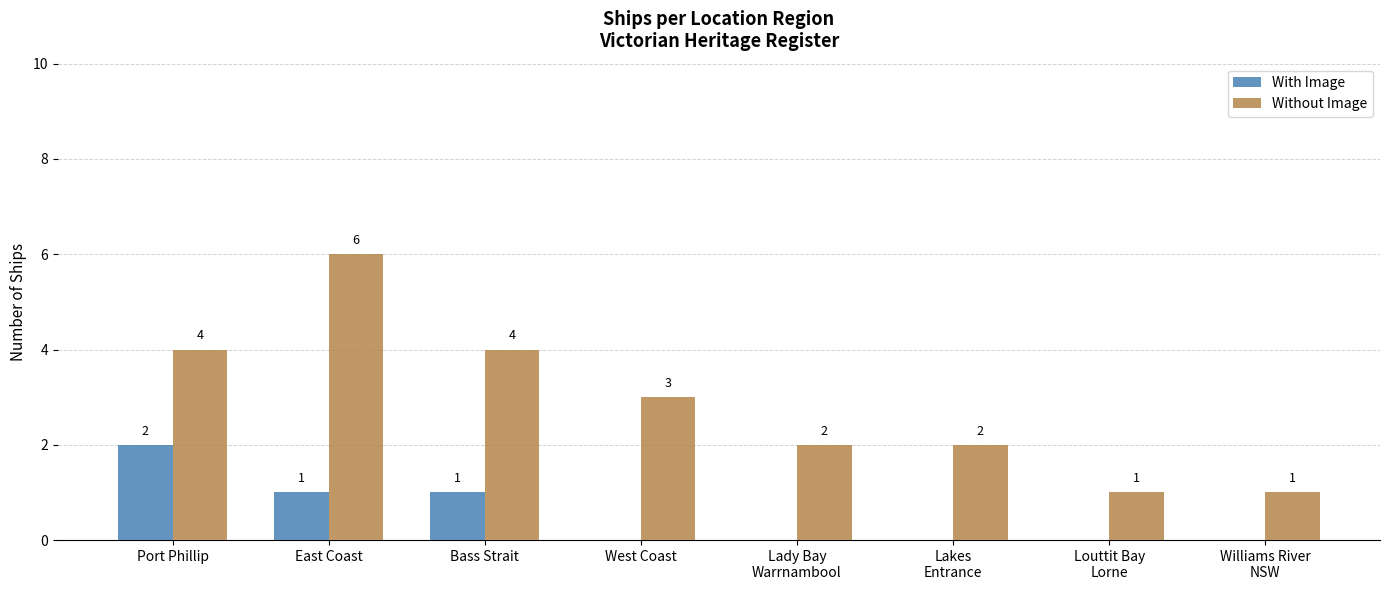

What are all the series names shown in the legend?

With Image, Without Image